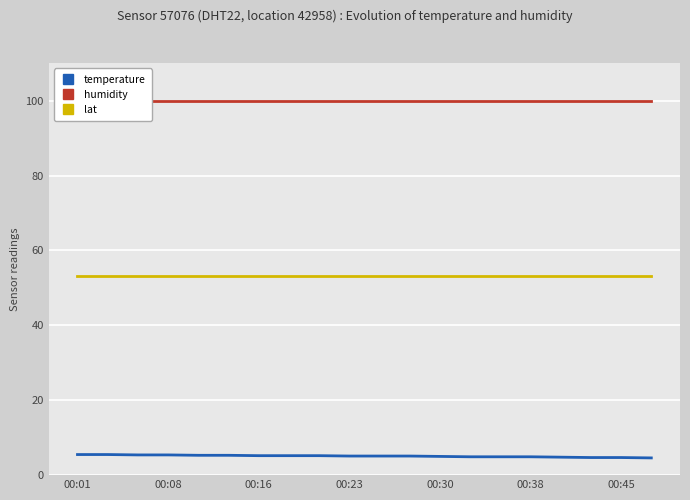

What is the highest value of the lat series?

53.2